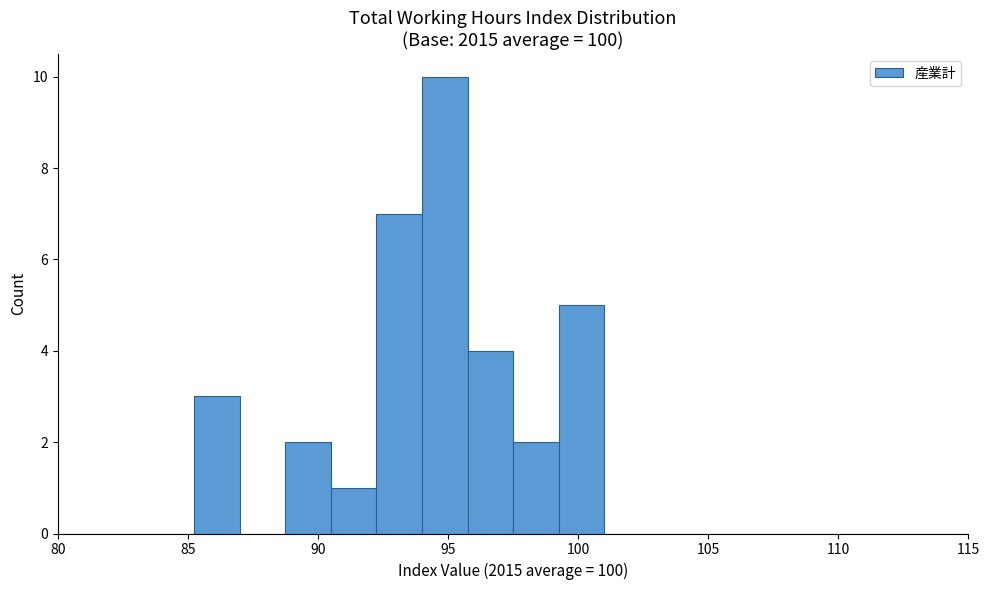

Around what value on the x-axis is the tallest bar? Give the approximate position of its centre, as read against the axis.

95.0